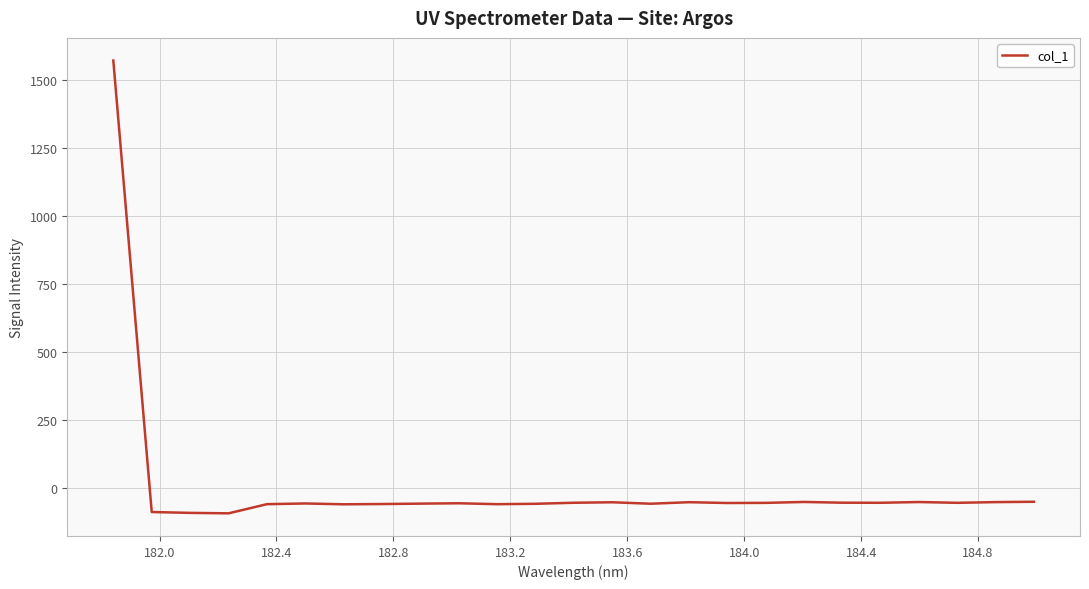

What is the smallest value displayed?

-95.2